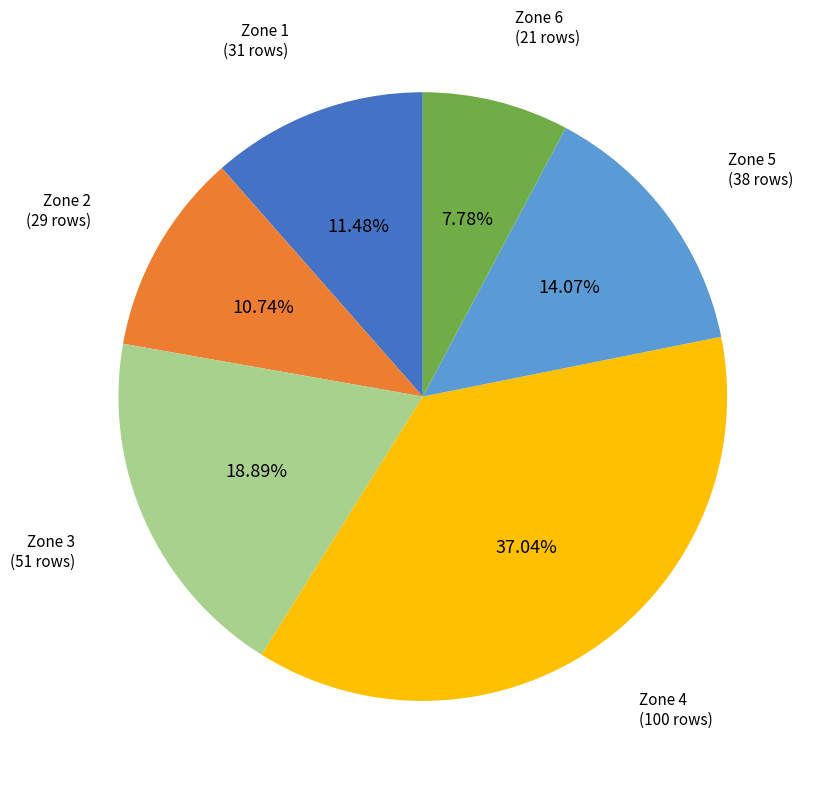

Which has a higher value, Zone 2 or Zone 4?

Zone 4